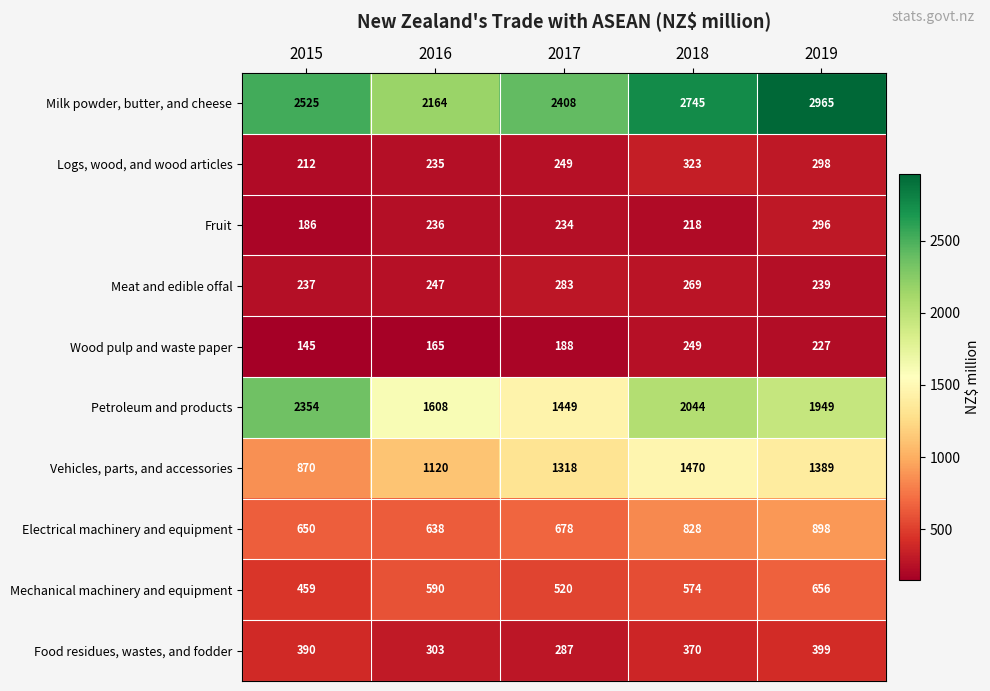

What is the sum of all Food residues, wastes, and fodder values?

1749